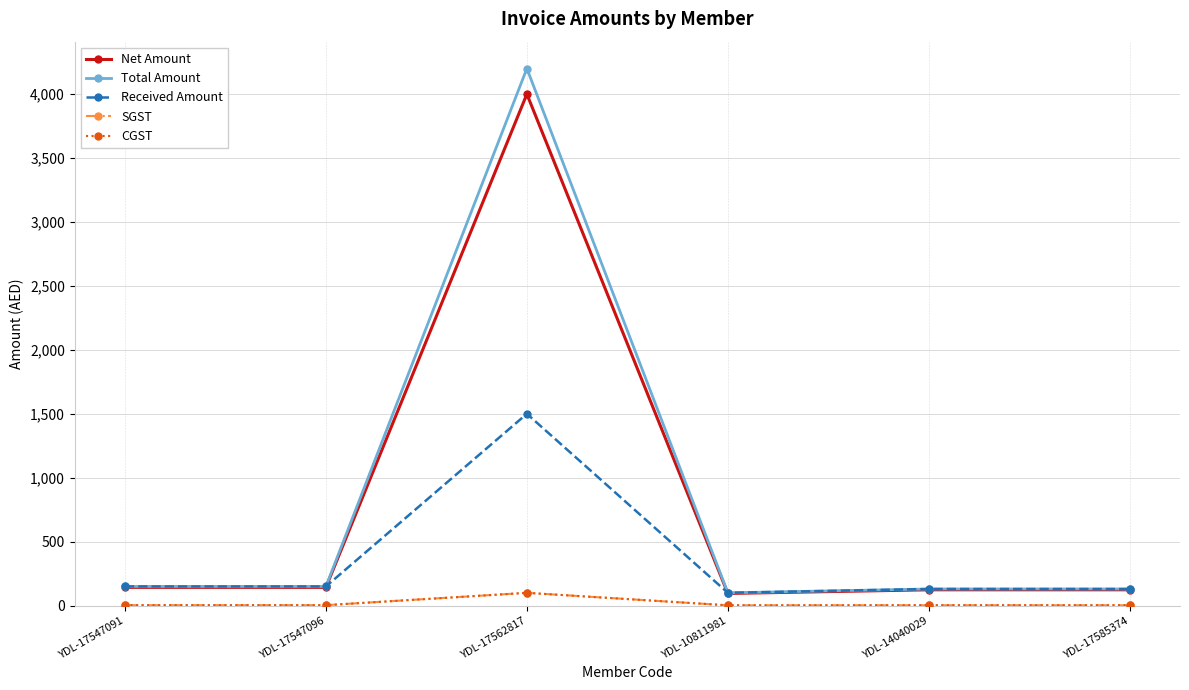

Does the chart have visible grid lines?

Yes